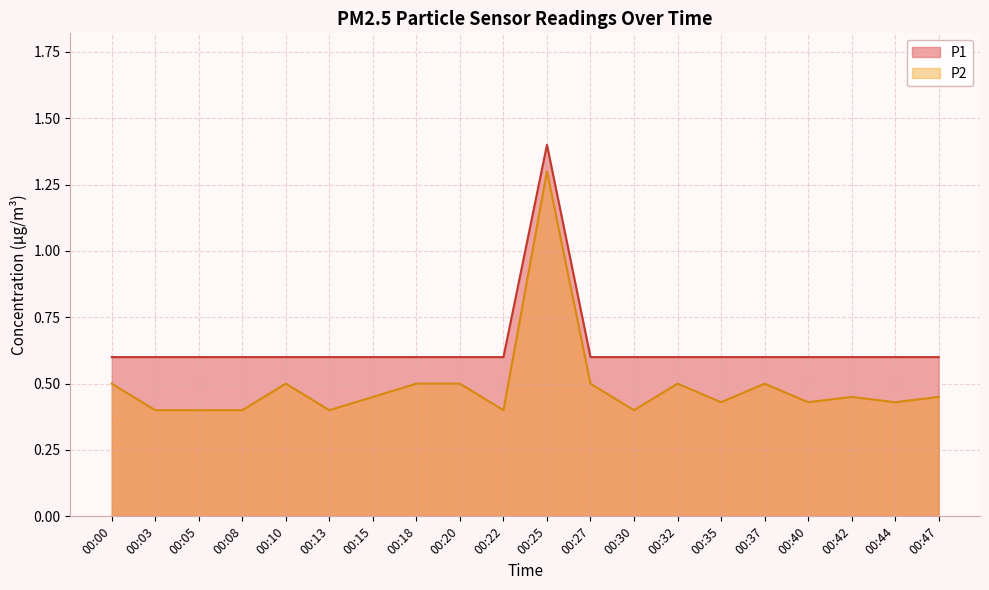

True or false: P1 and P2 cross at least once.

False